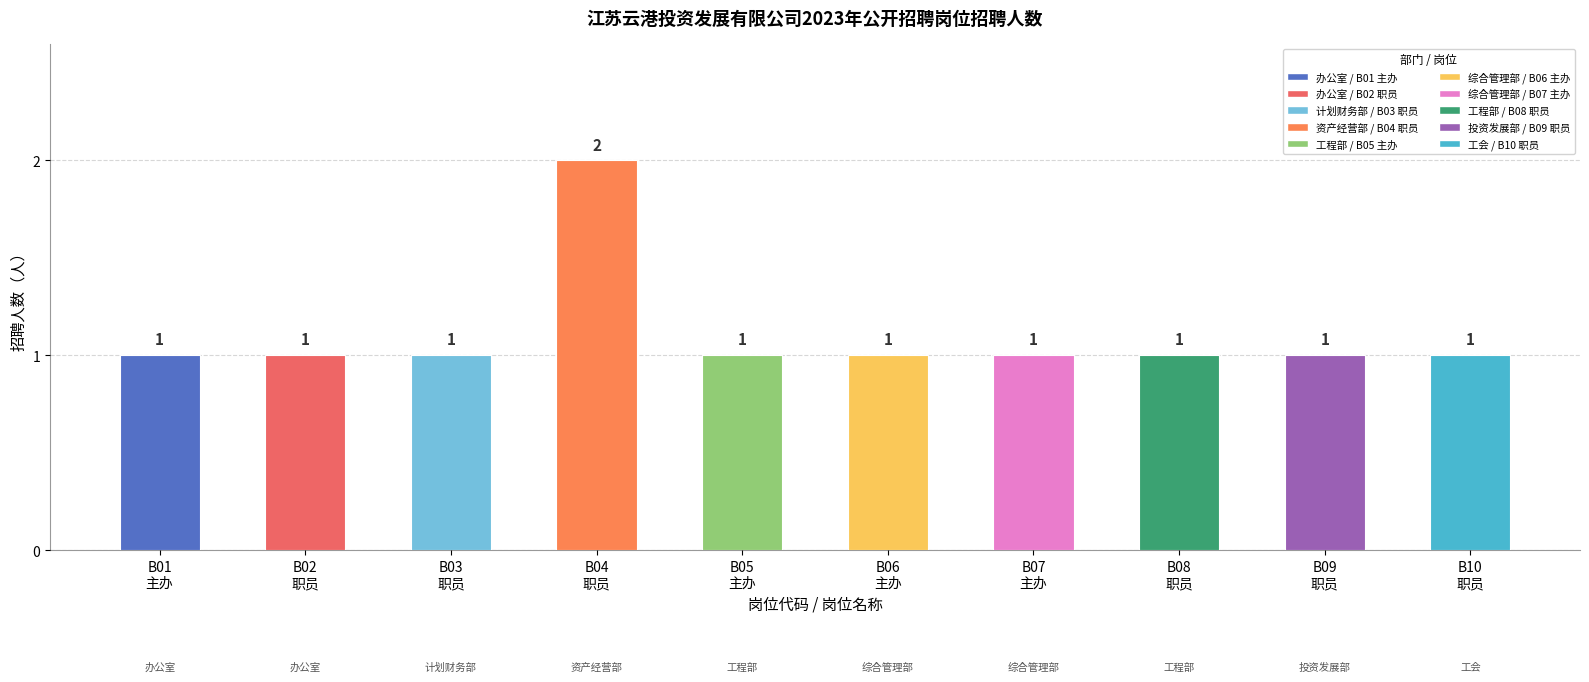

Reading right to left, what are all the values shown in this chart?

1	1	1	1	1	1	2	1	1	1